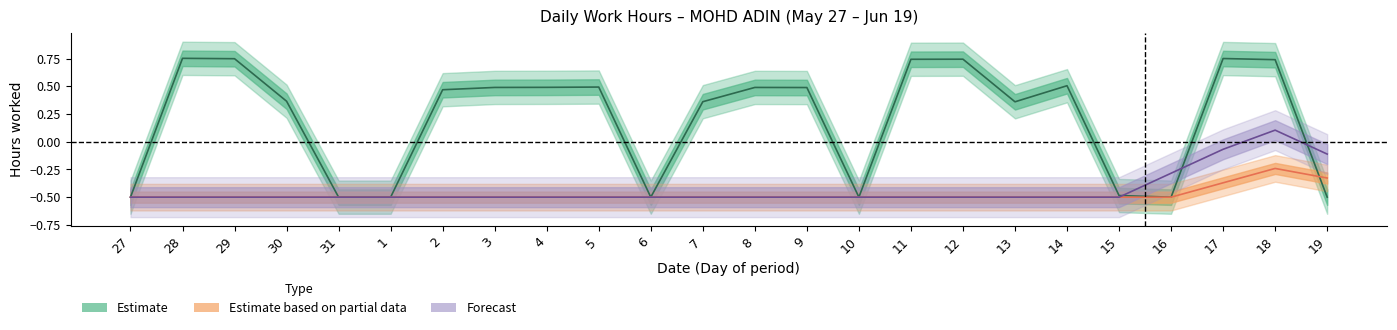

Which series has the largest range (max minus min)?

Estimate